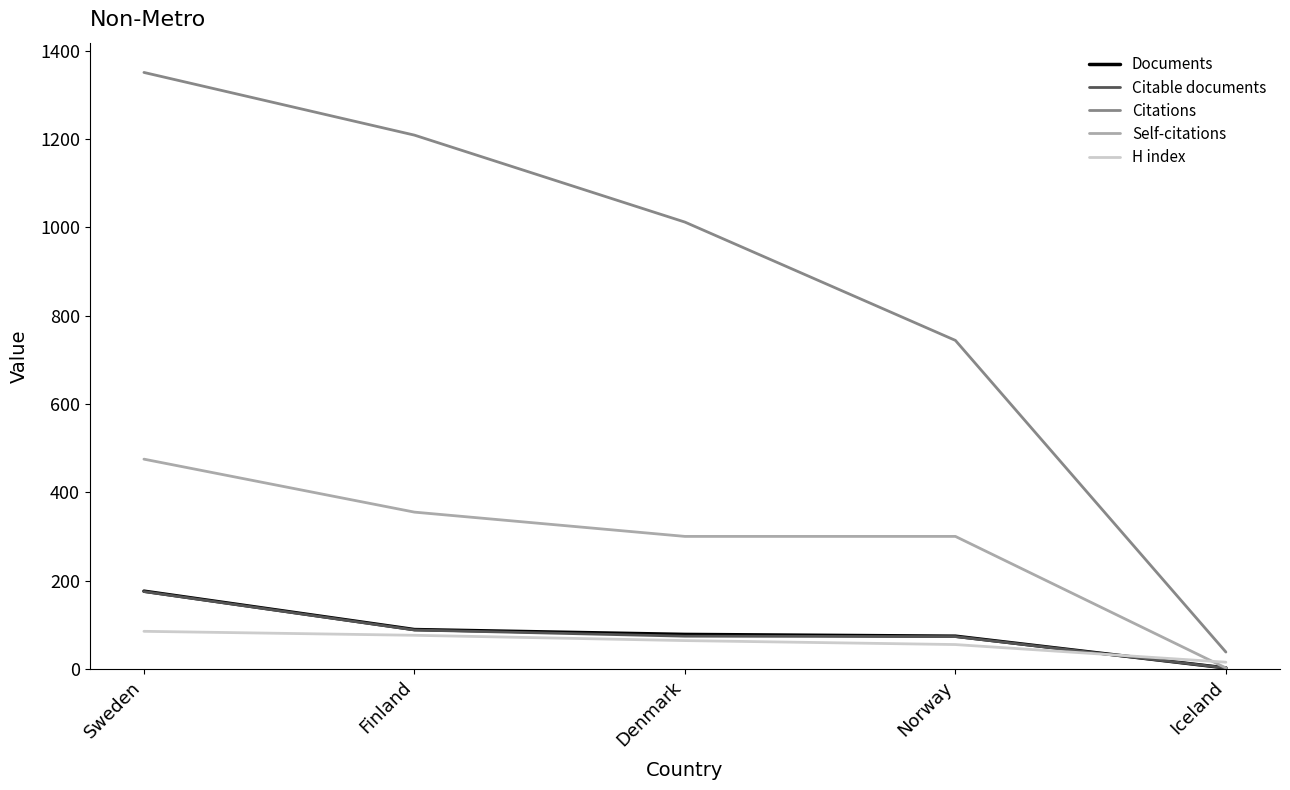

True or false: Citable documents and Citations cross at least once.

False